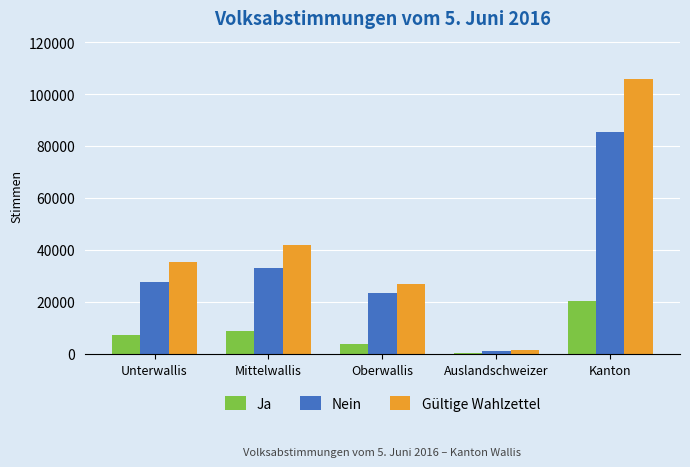

Where is Nein nearest to the value 43301?

Mittelwallis